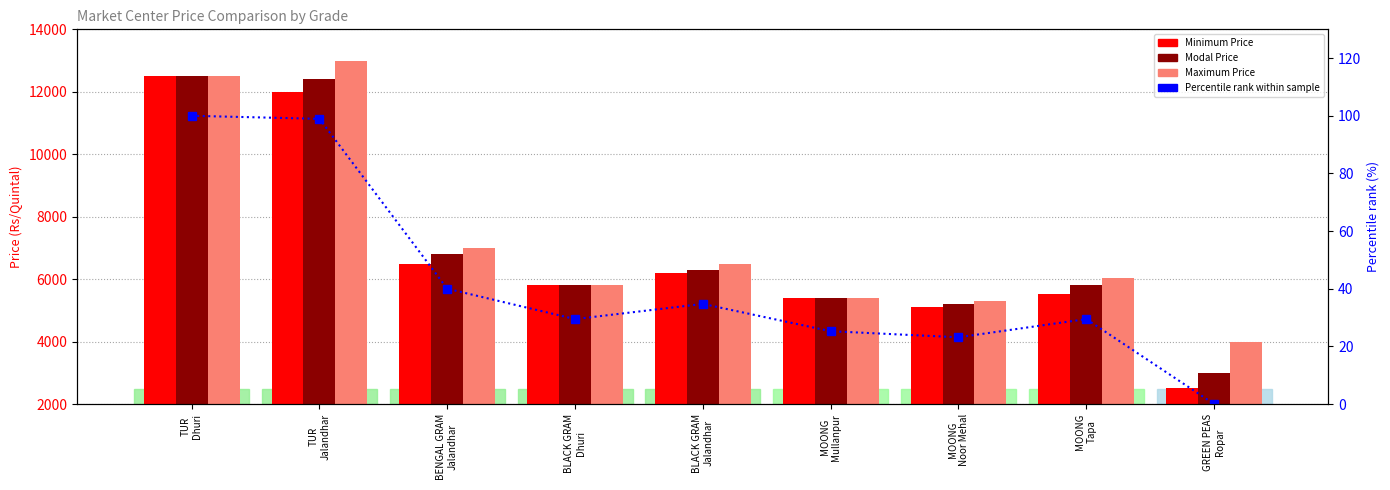

What is the value of the Modal Price bar at the 9th from the left?

3000.0